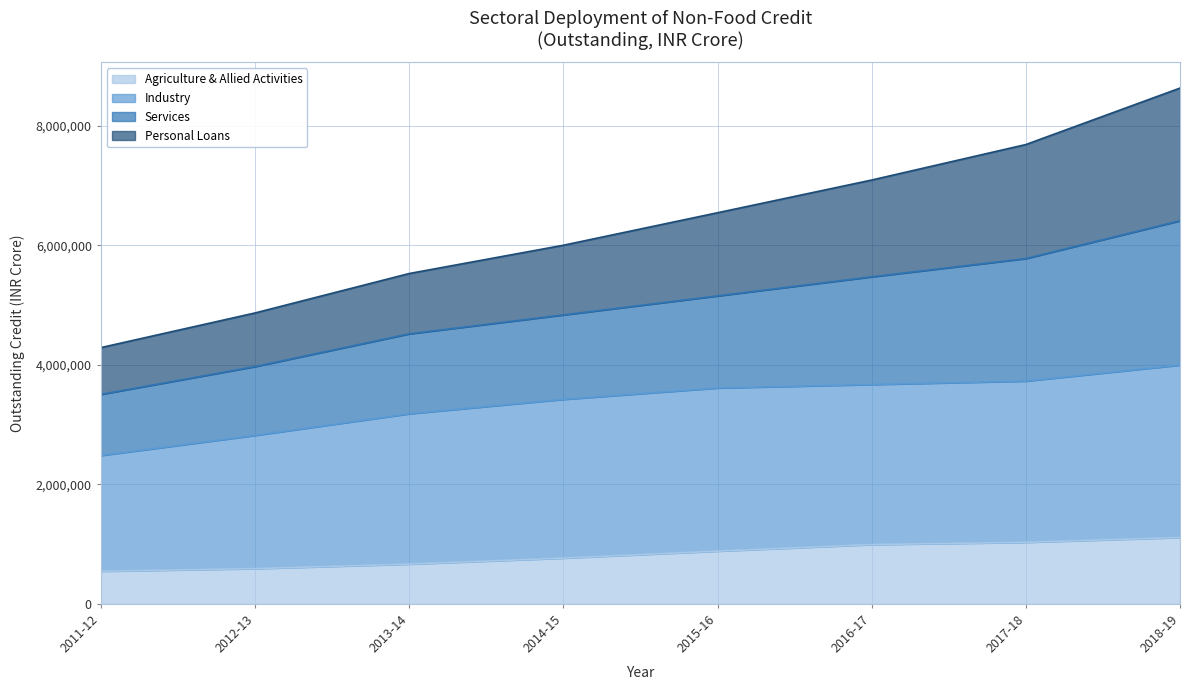

What is the maximum value for Agriculture & Allied Activities?

1111300